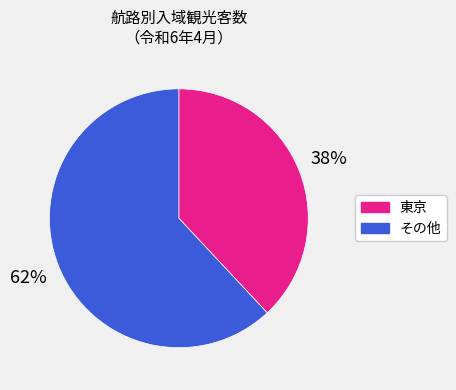

Approximately how many times larger is the value at 東京 compared to その他?

0.6